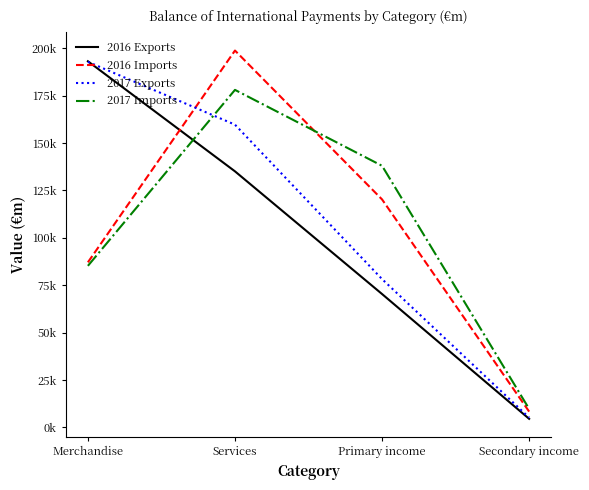

Which has a higher value, Primary income or Services?

Services